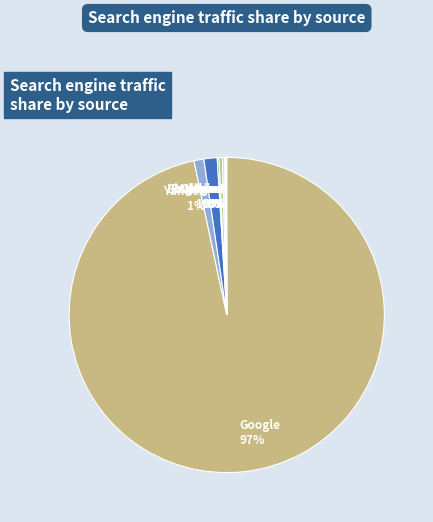

True or false: Google accounts for 97% of the total.

True